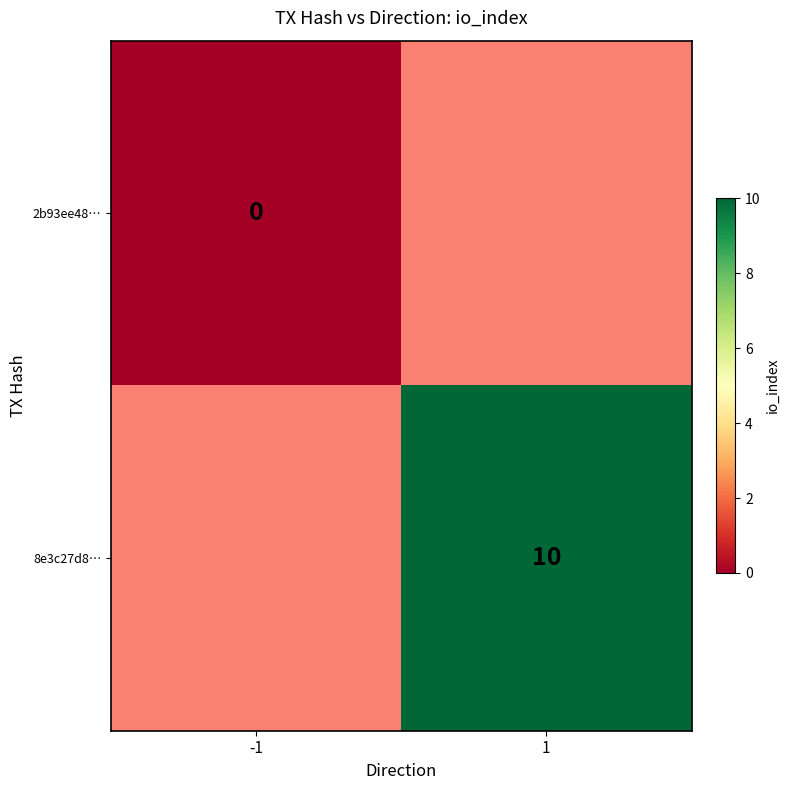

What is the maximum value shown in the chart?

10.0